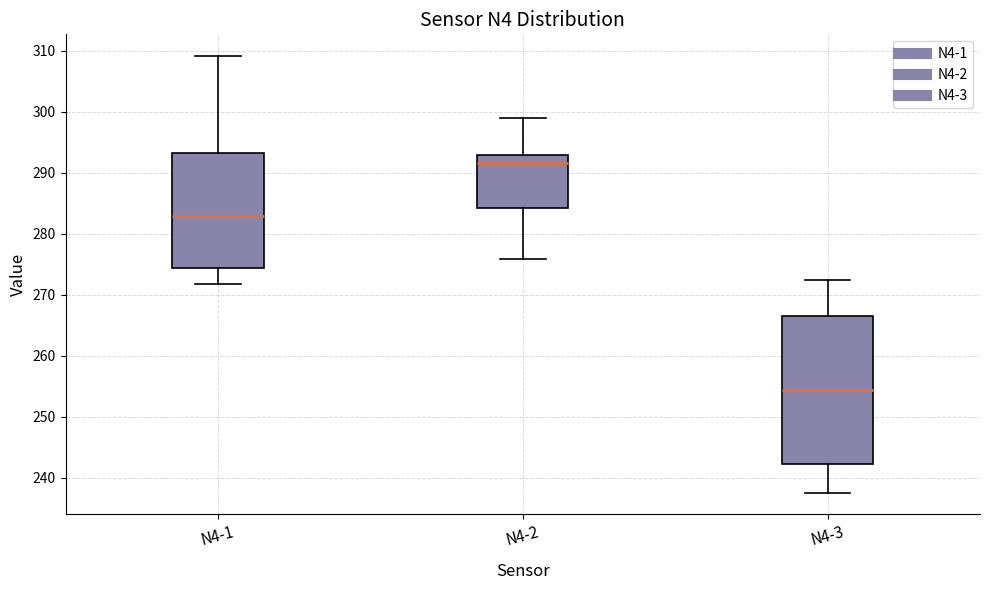

Reading left to right, transcribe this box plot: for each box, give where its median line is, the range the box spans, and where its two whiskers end, as read against the y-axis. The values are not printed on the chart, so give them approximately, as read against the axis.

N4-1: median 283, box 274 to 293, whiskers 272 to 309
N4-2: median 292, box 284 to 293, whiskers 276 to 299
N4-3: median 254, box 242 to 266, whiskers 238 to 272